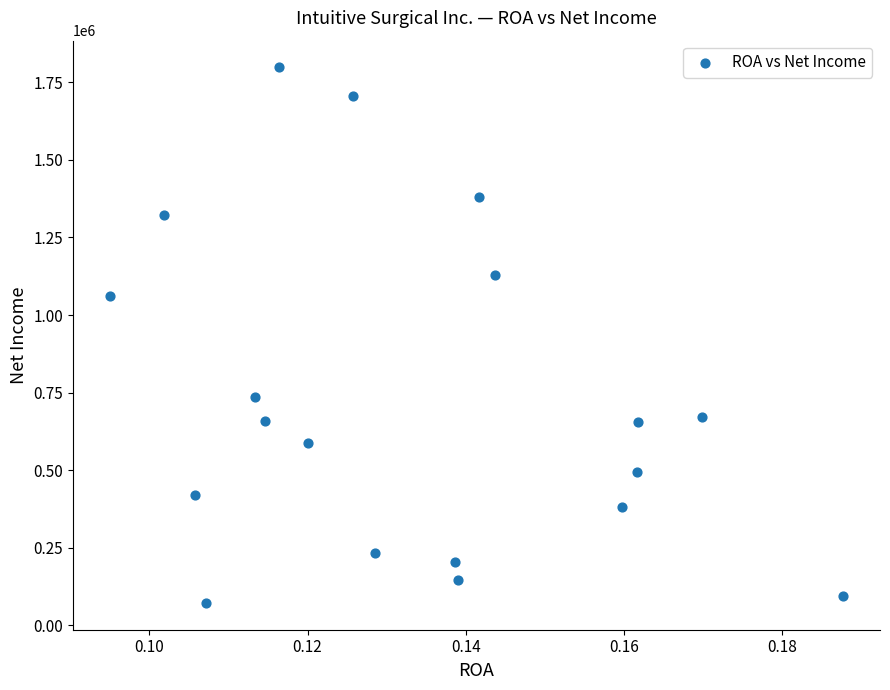

What is the range of Y values (max minus min)?

1725956